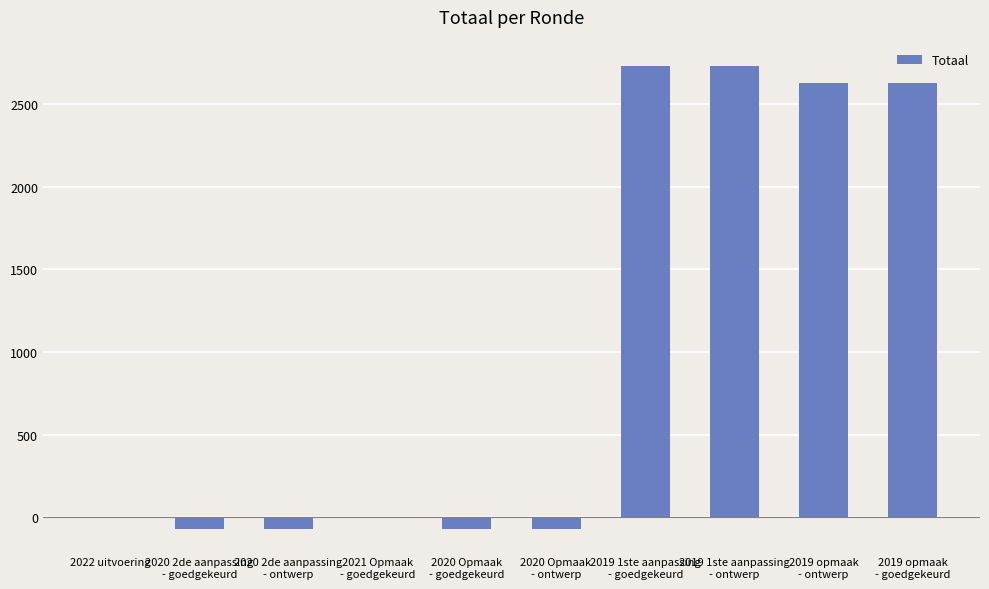

Between 2021 Opmaak
- goedgekeurd and 2019 1ste aanpassing
- ontwerp, which is larger?

2019 1ste aanpassing
- ontwerp